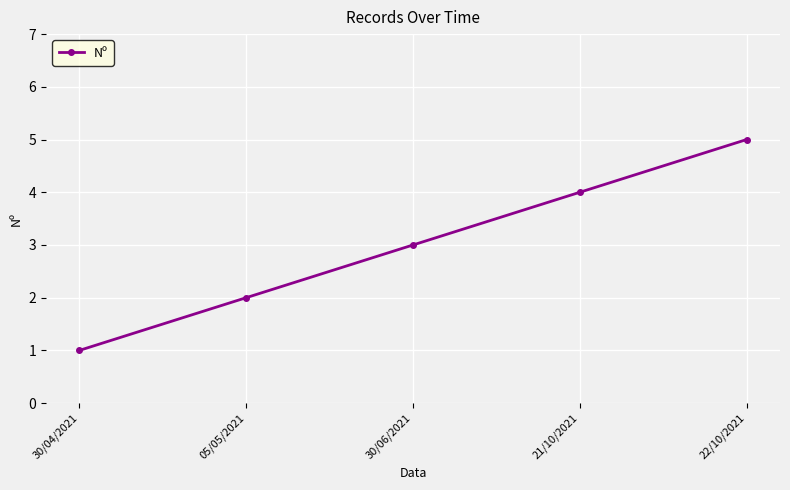

Reading left to right, transcribe all the data shown in this chart.

1	2	3	4	5